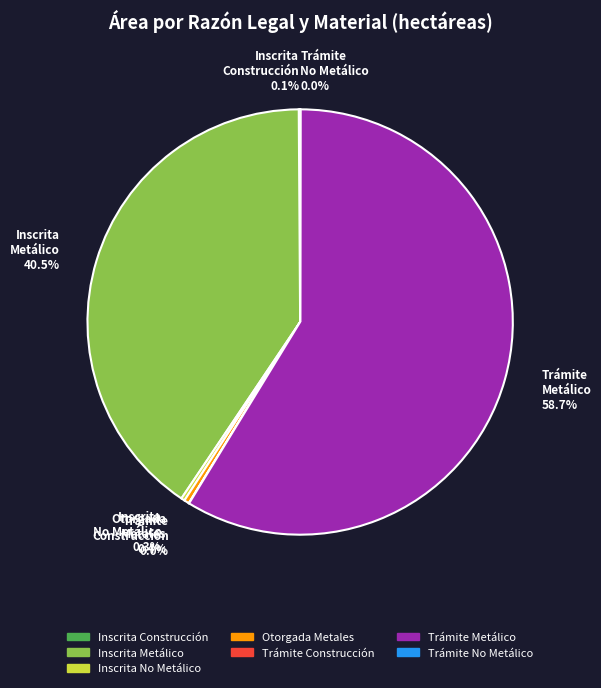

Which has a higher value, Trámite Metálico or Otorgada Metales?

Trámite Metálico